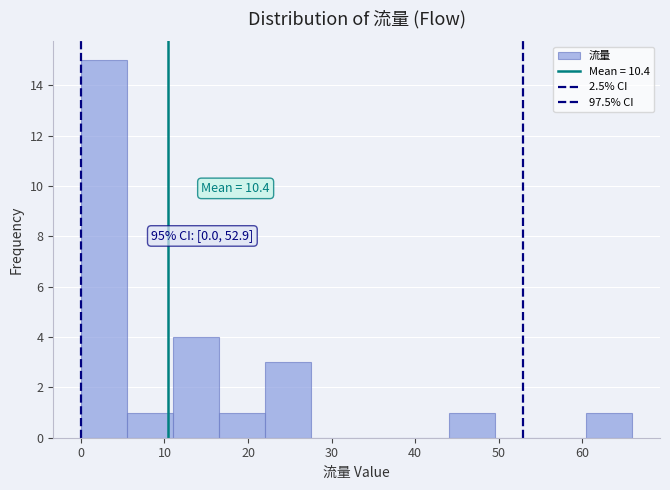

Over which range of the x-axis is the bar tallest?

0.0 to 5.5